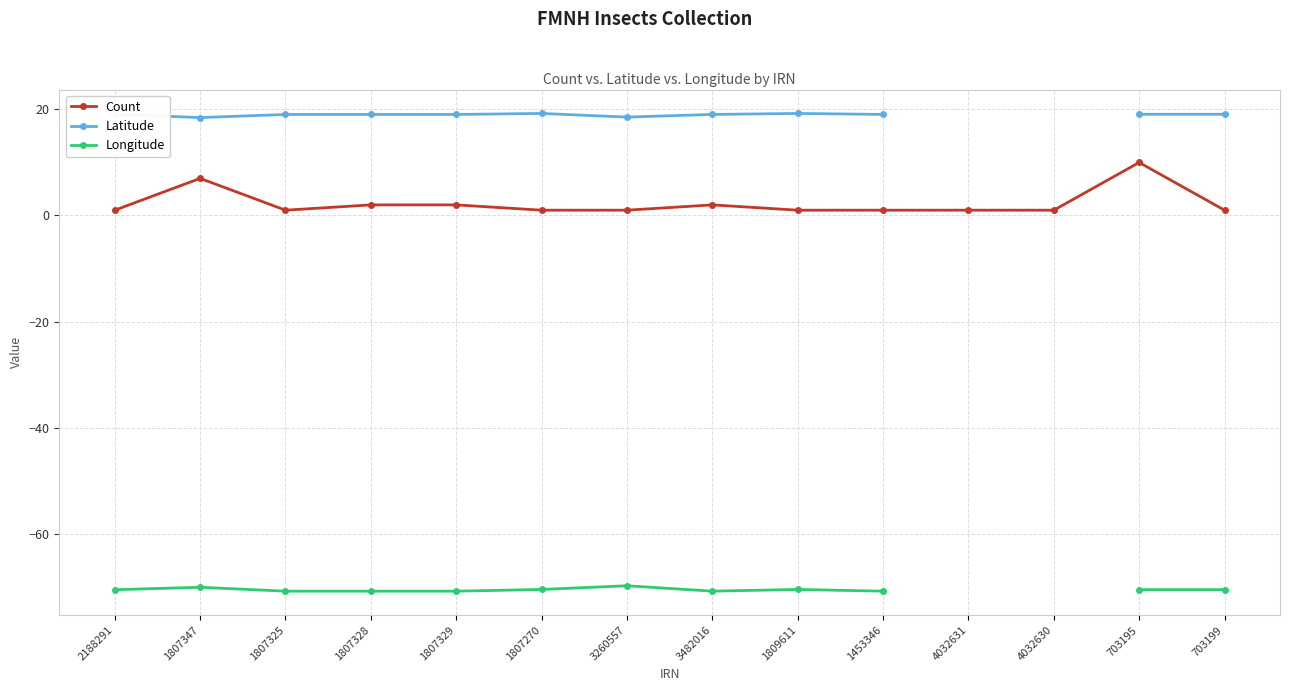

How many interior local valleys does the Longitude series have?

1